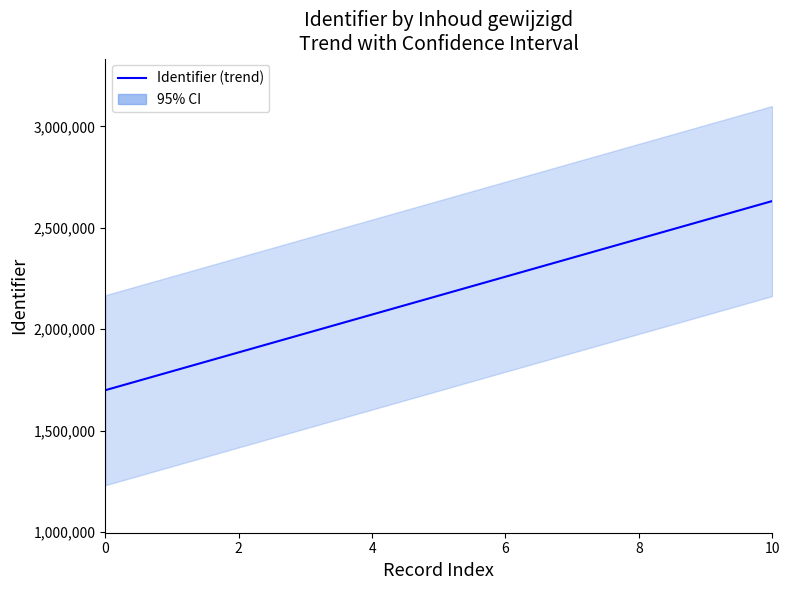

How many series are shown in this chart?

1